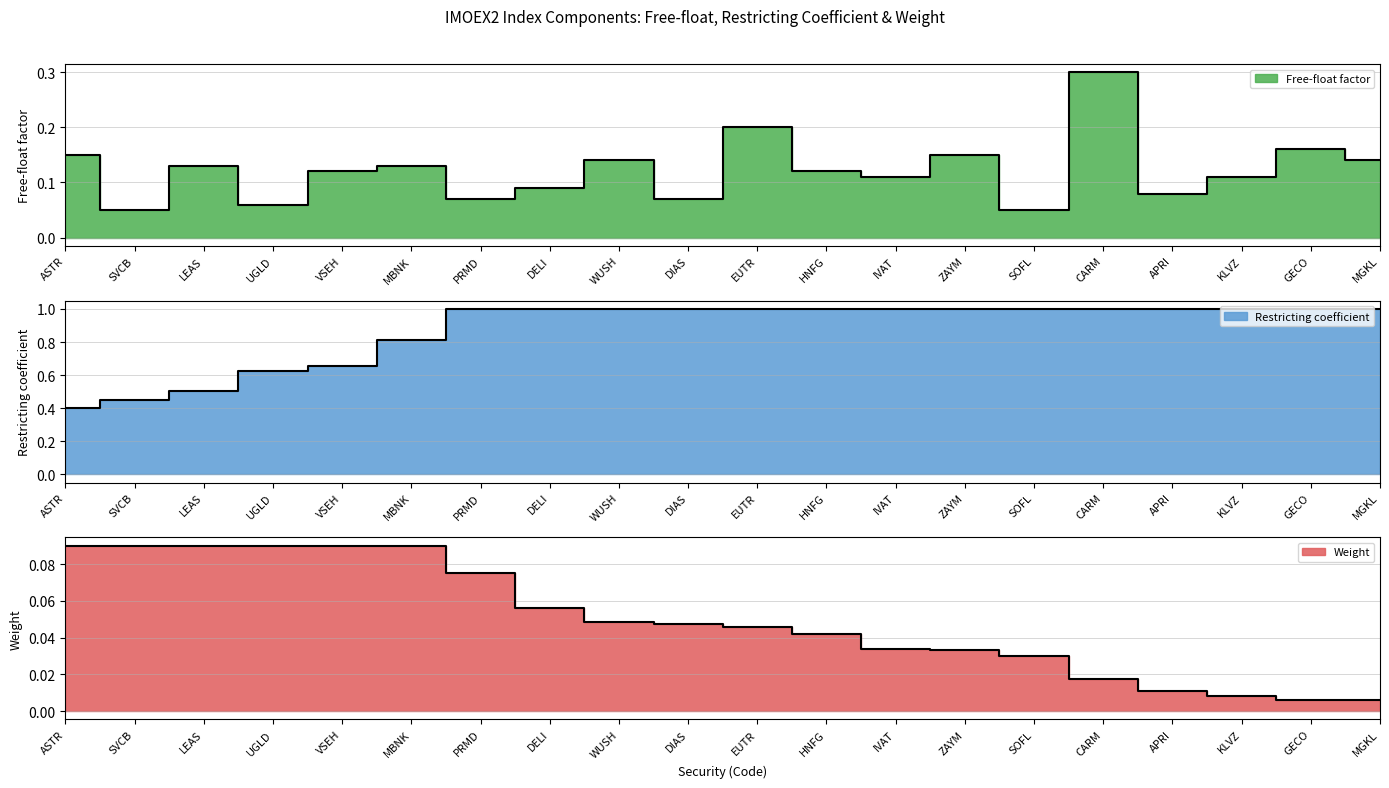

What position from the left is DIAS?

10